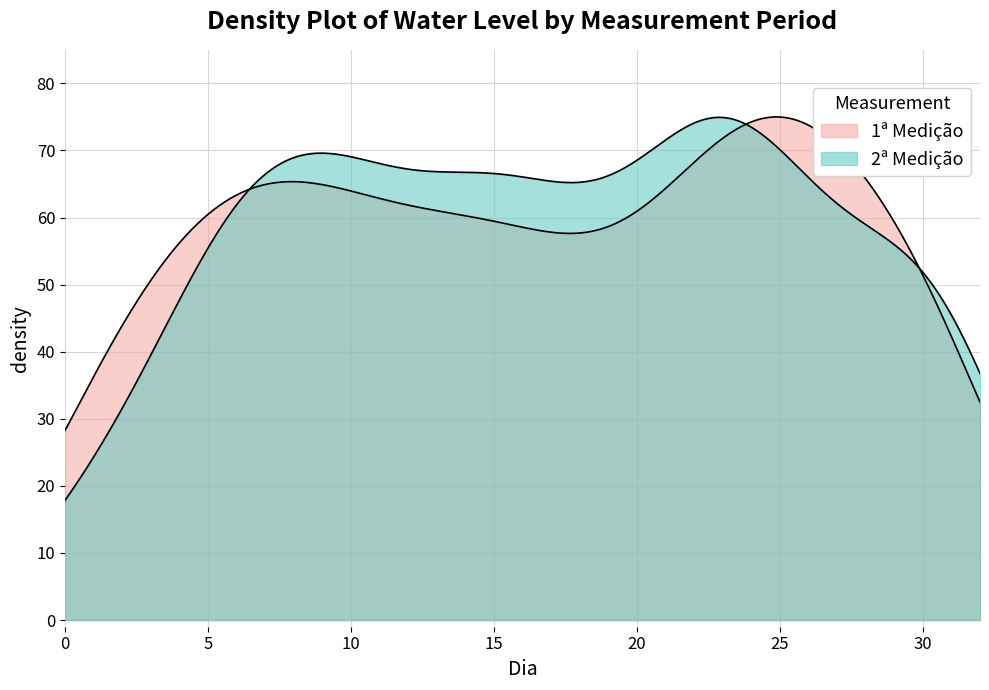

The value of 1ª Medição at 27 is 10. True or false?

False